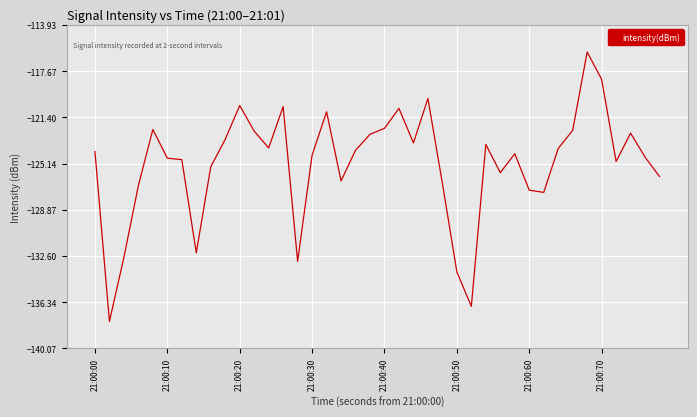

What is the minimum value shown in the chart?

-137.9